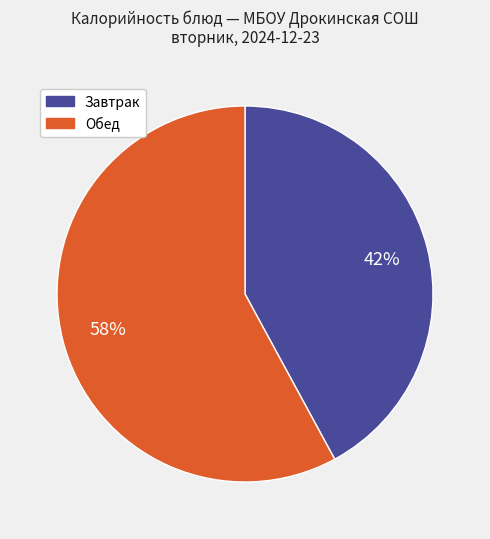

Does any single category account for the majority?

Yes